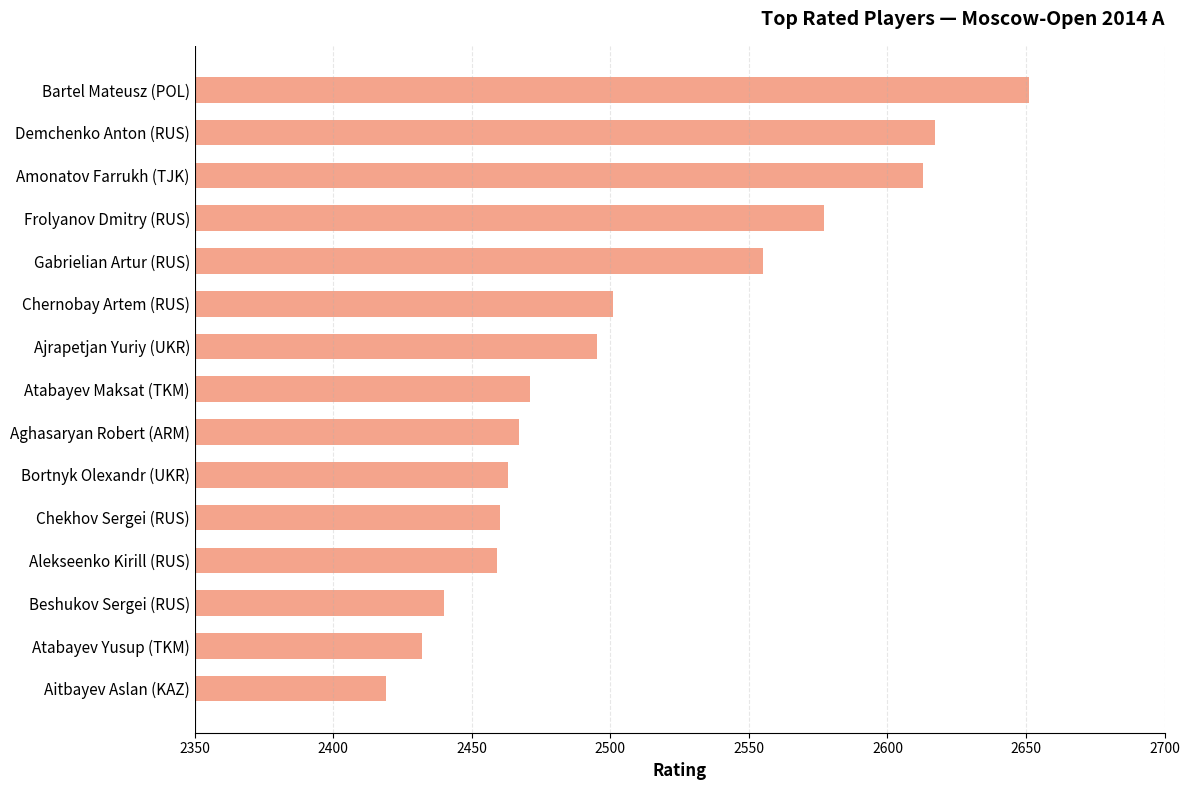

The chart shows a value of 2501 at Chernobay Artem (RUS). True or false?

True